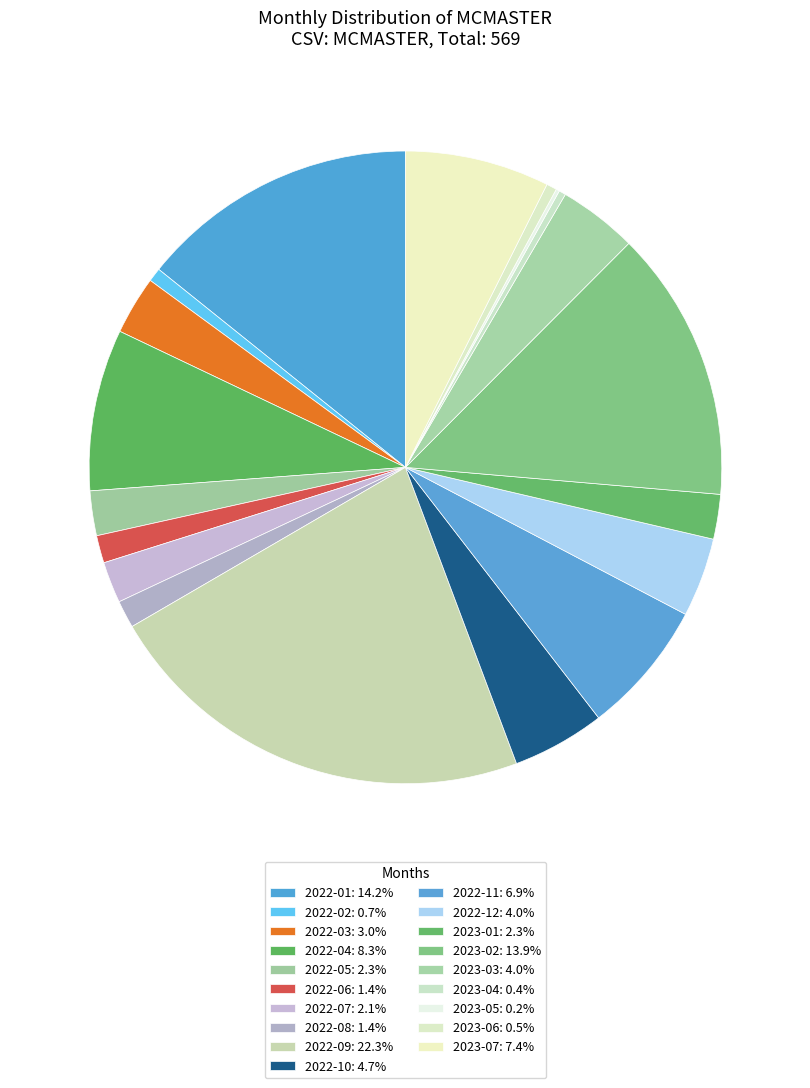

The 2023-02 slice represents 27% of the pie. True or false?

False